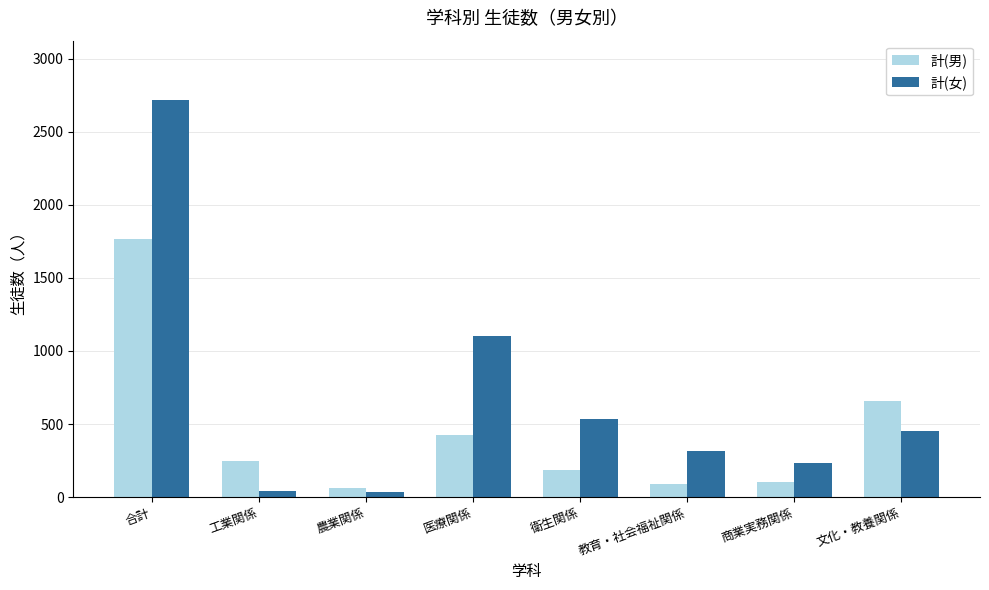

What is the average value of the 計(女) series?

679